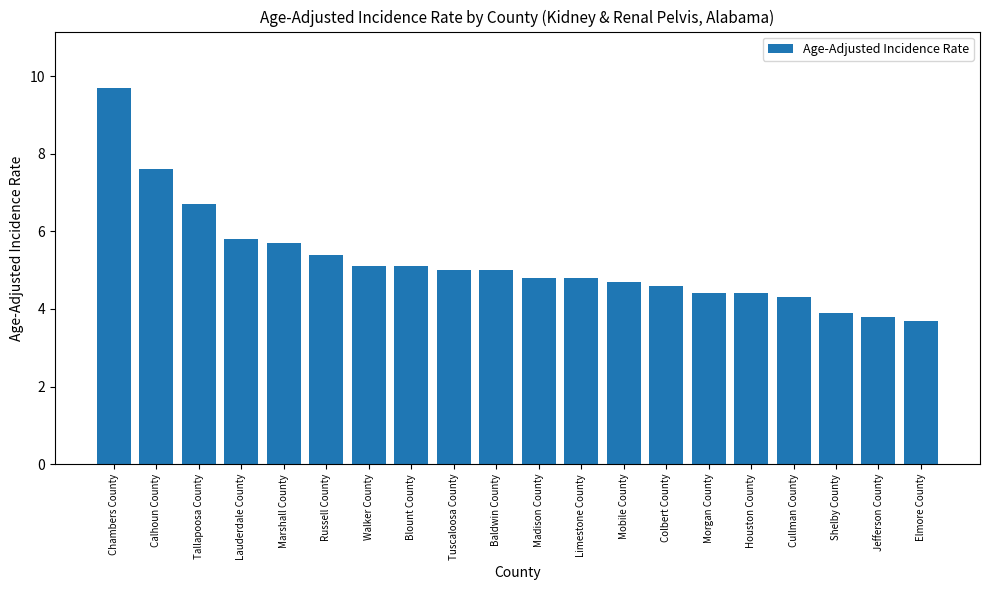

Where does the data first go above 5?

Chambers County